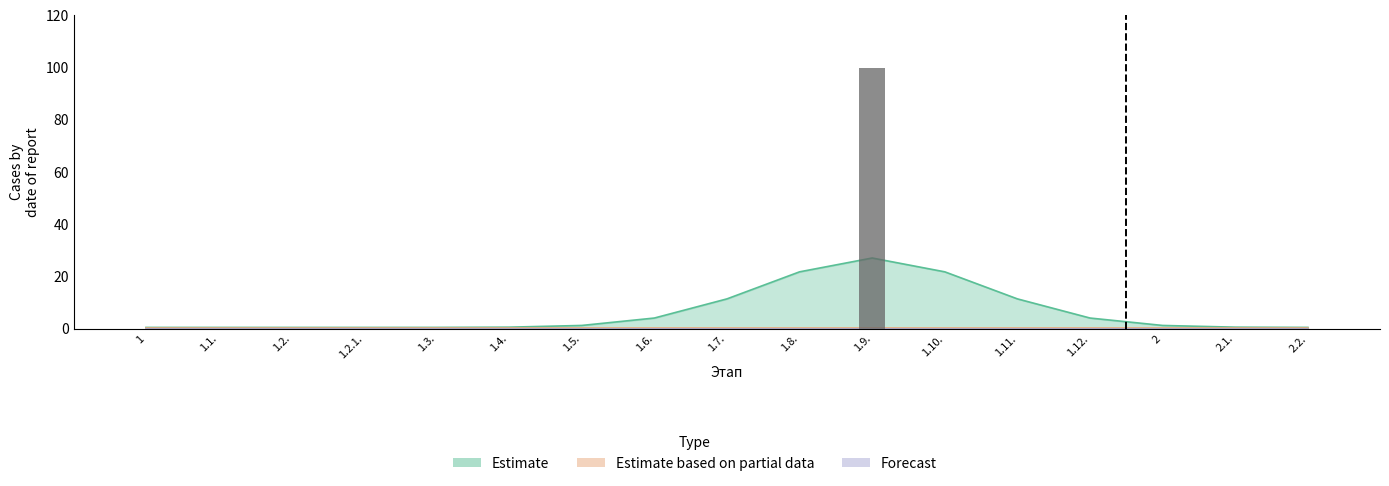

Rank the series at 1.2. from highest to lowest value.

Estimate, Estimate based on partial data, Forecast